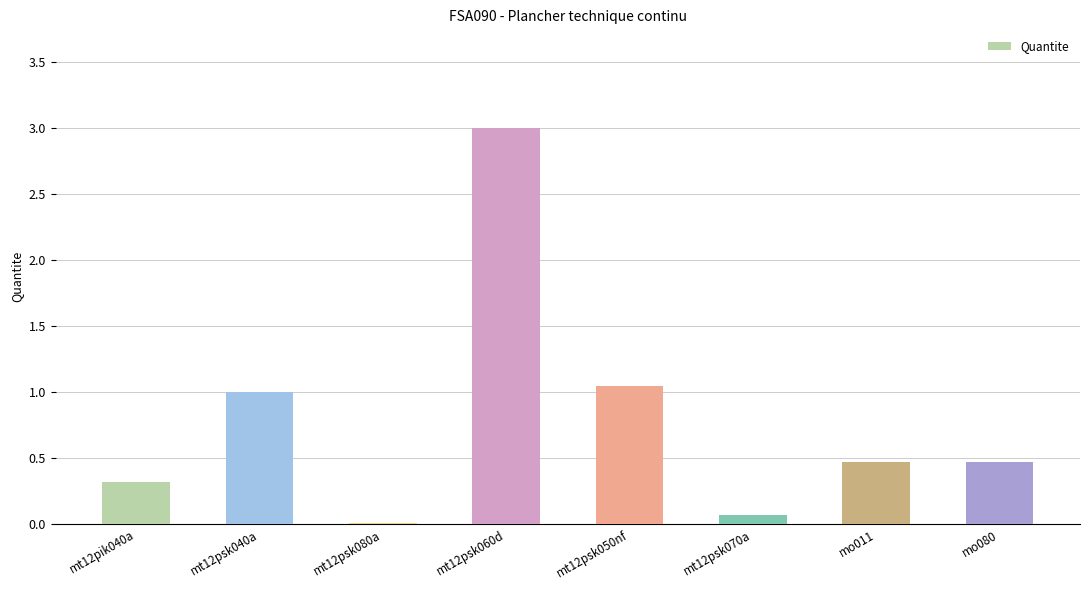

The value at mt12pik040a is 0.2. True or false?

False